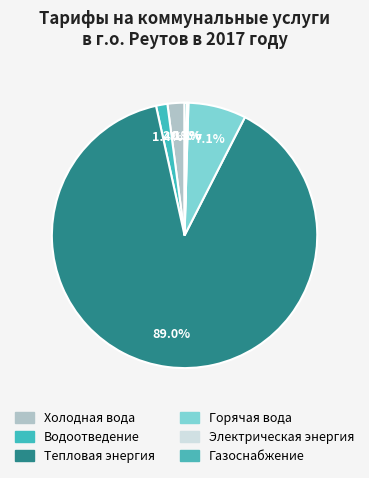

Is there a majority slice in this chart?

Yes